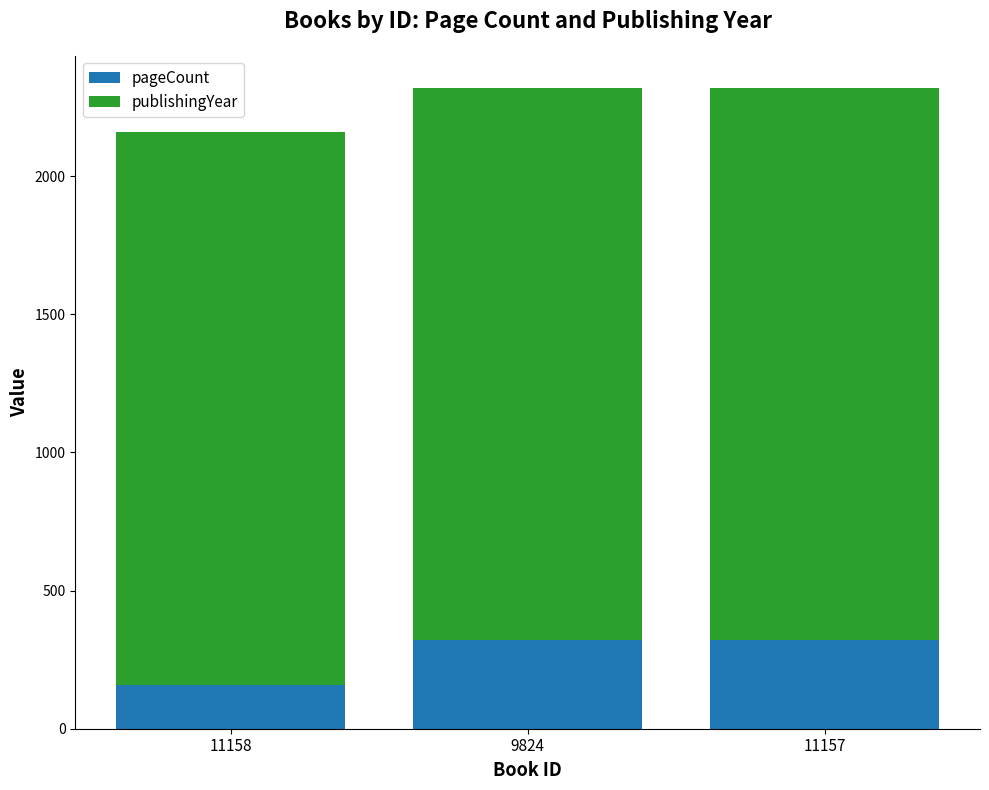

Is it true that pageCount equals 488 at 11157?

False